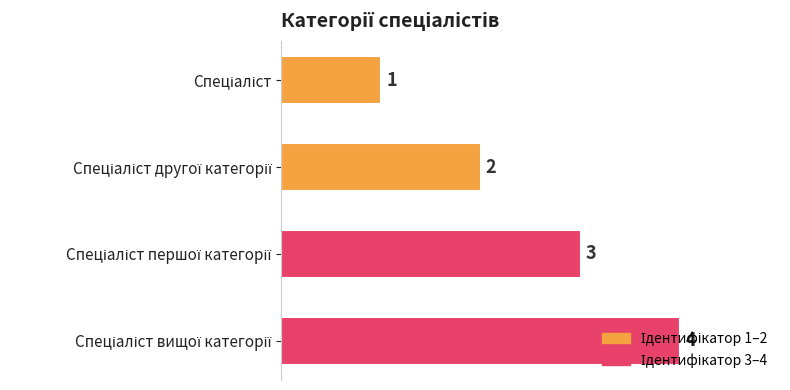

What is the value of the 3rd bar from the top?

3